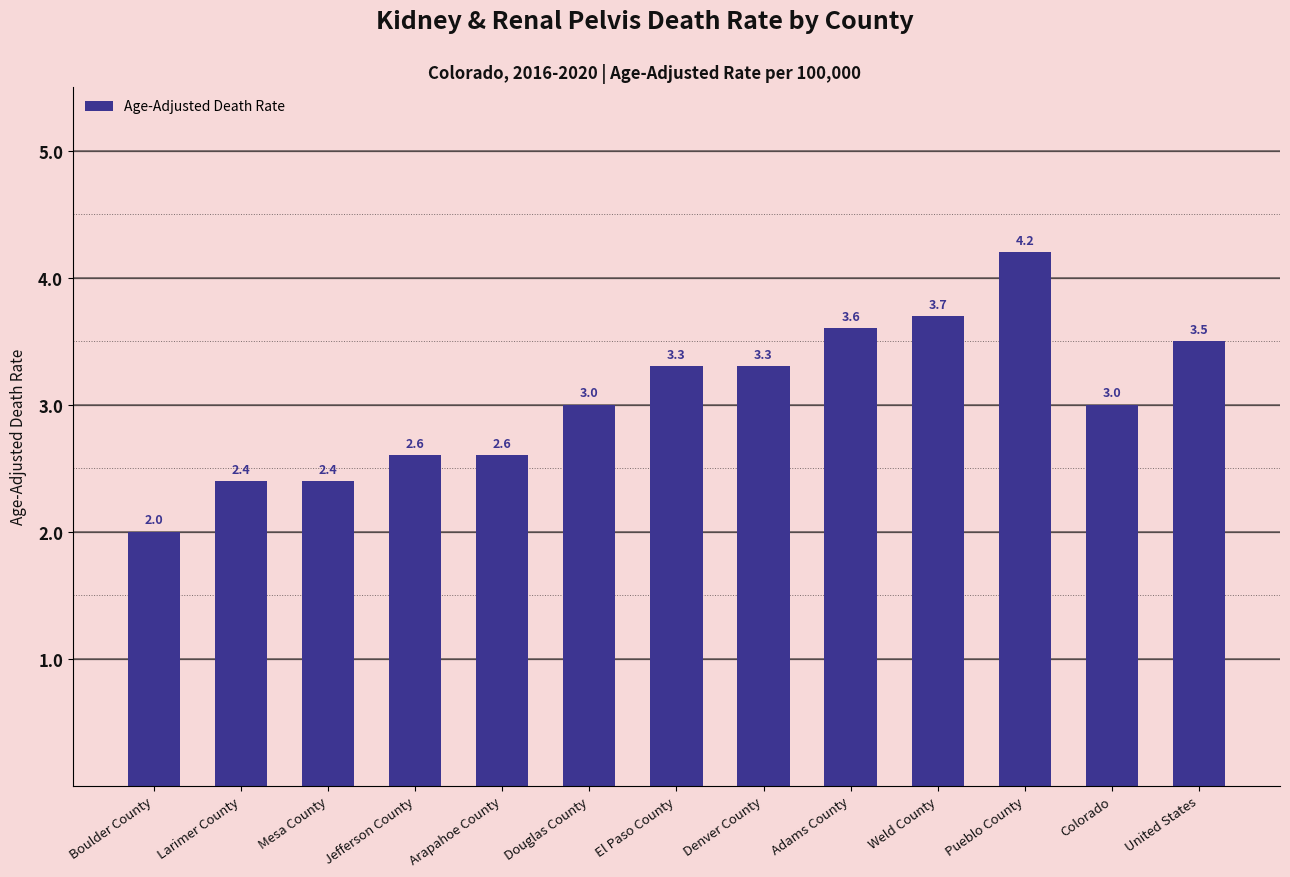

How many categories are shown in the chart?

13